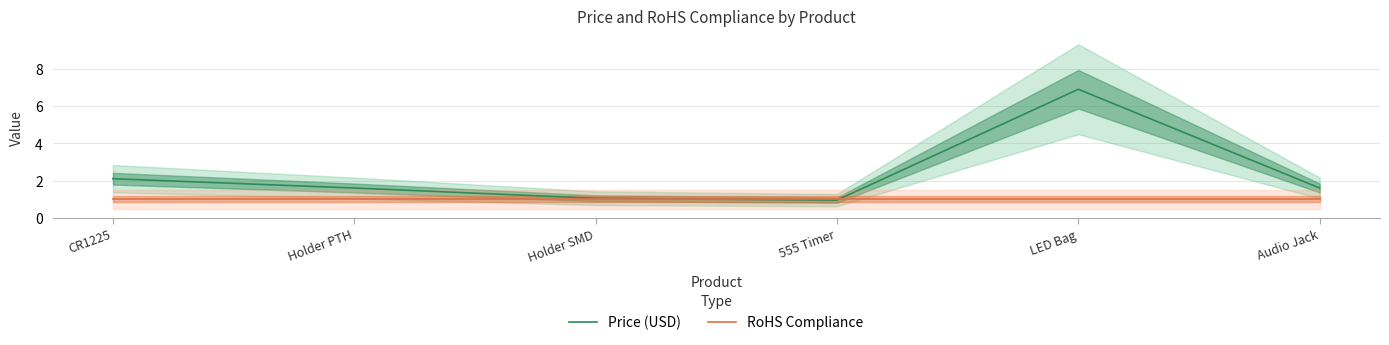

Which category has the highest value across all series?

LED Bag